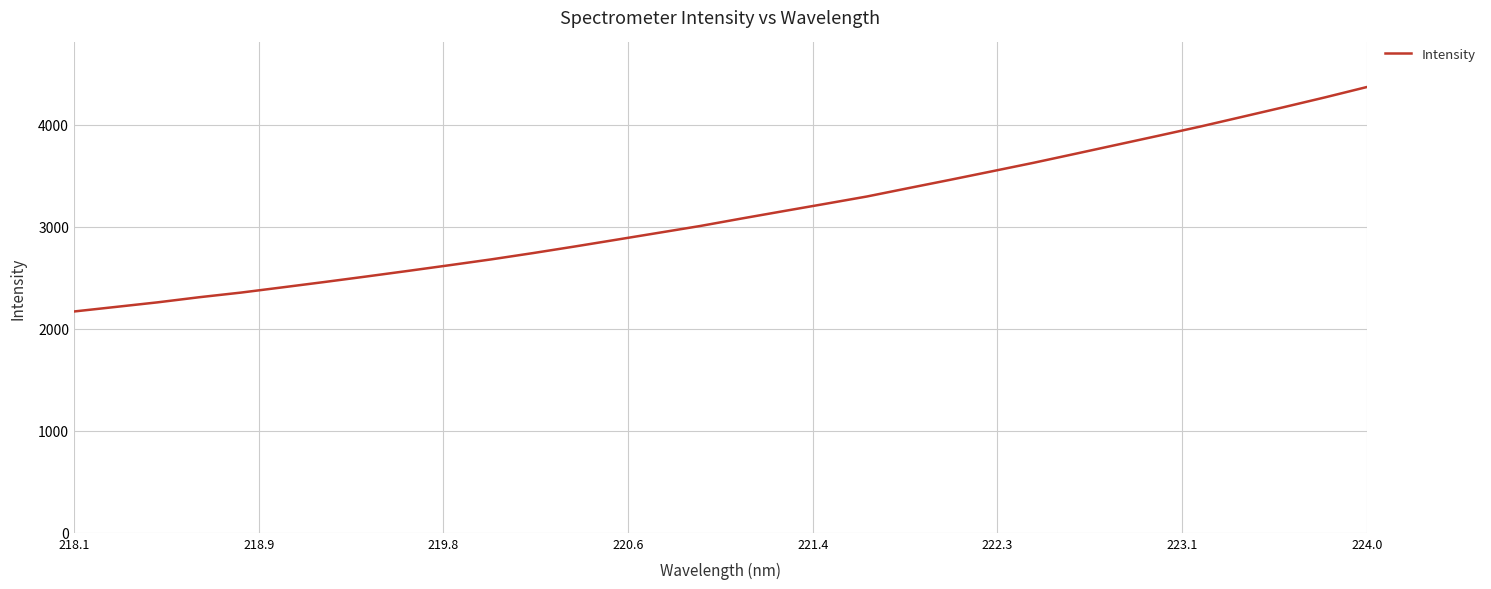

What is the difference between the maximum and second lowest values?

2155.2